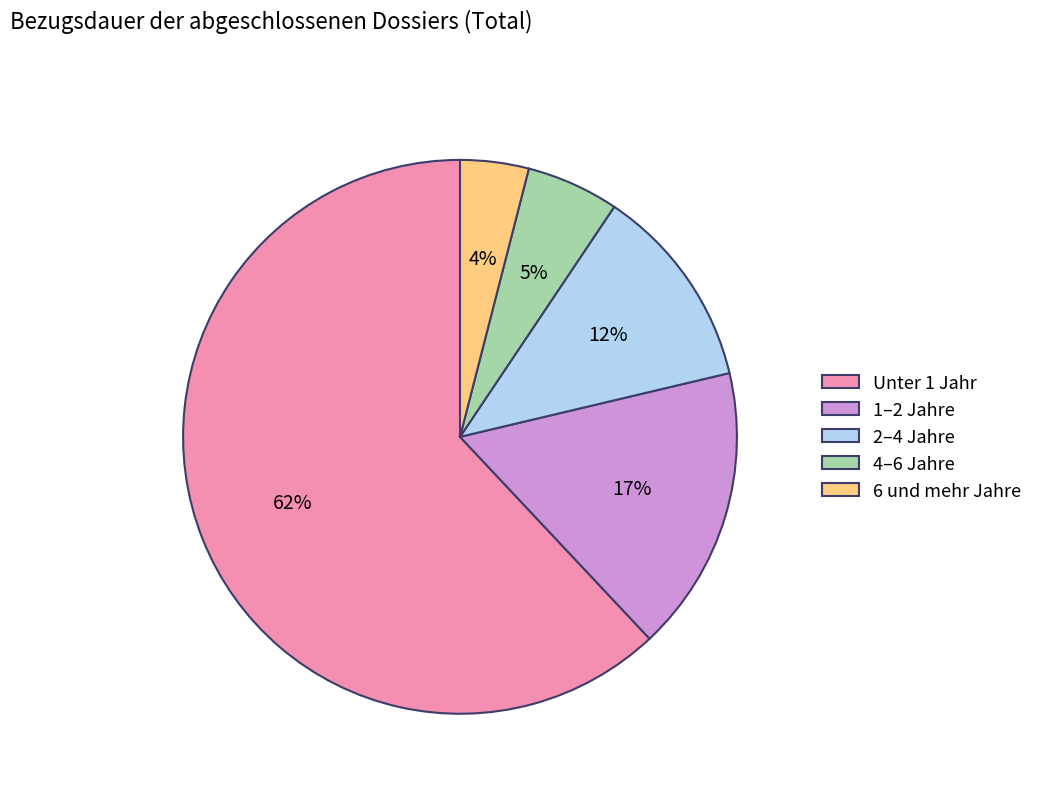

Which category accounts for the majority?

Unter 1 Jahr